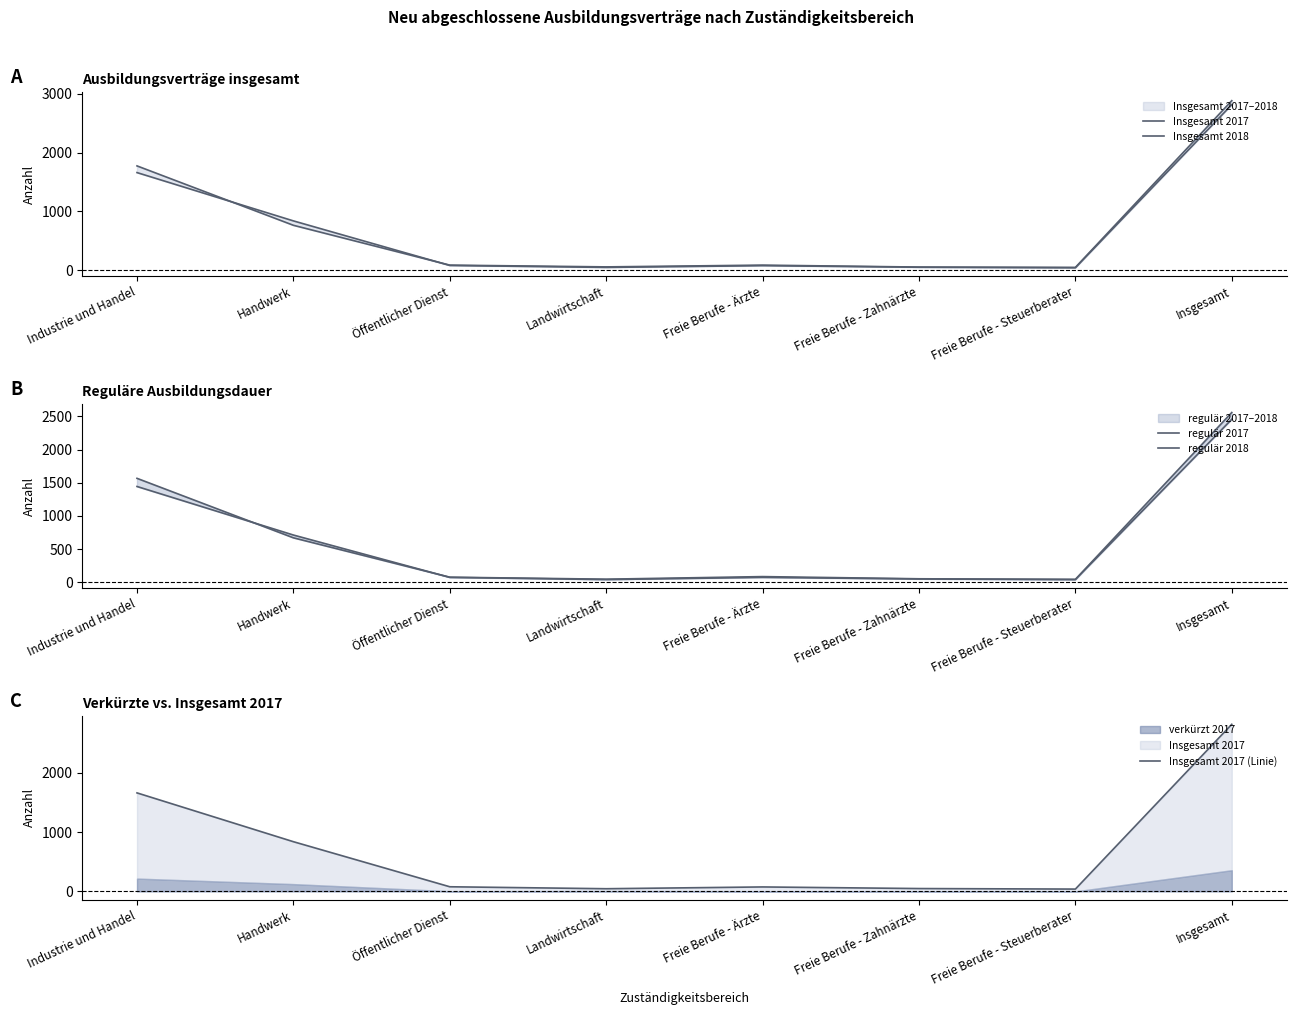

The Insgesamt 2017 (Linie) series shows 75 at Freie Berufe - Ärzte. True or false?

True